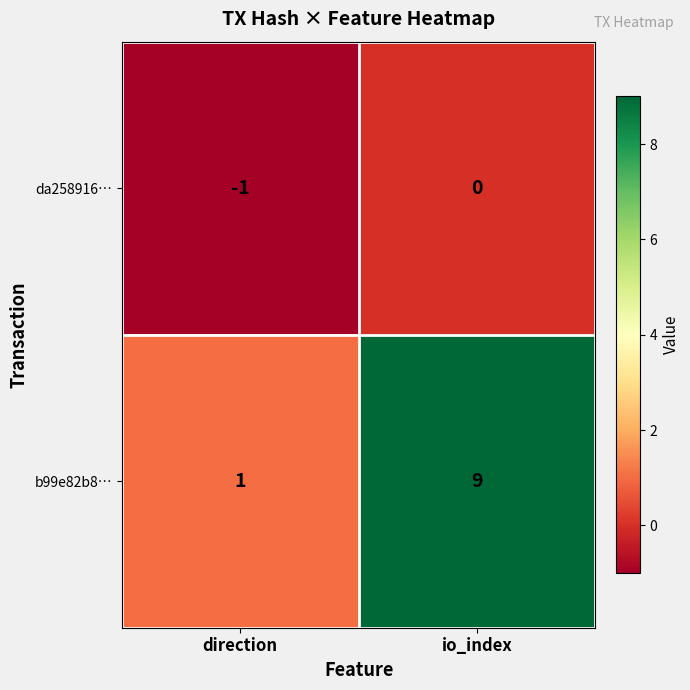

At which label does da258916… reach its minimum?

direction